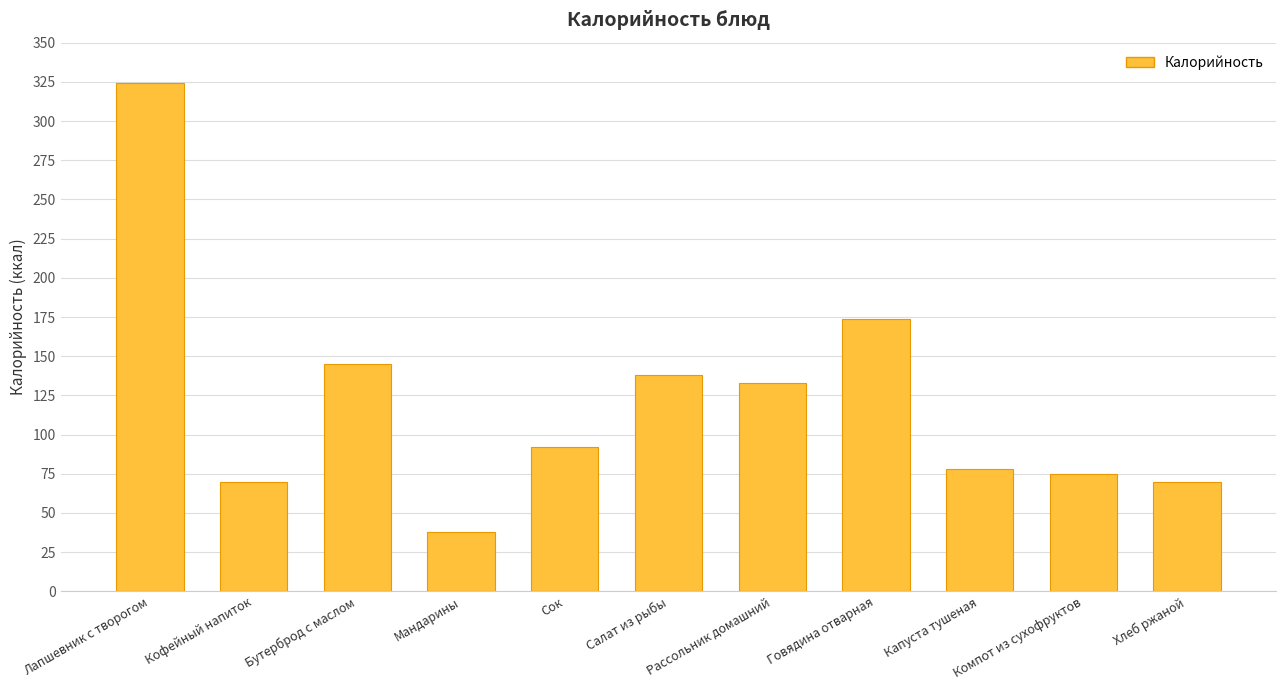

True or false: the data shows 20 at Капуста тушеная.

False